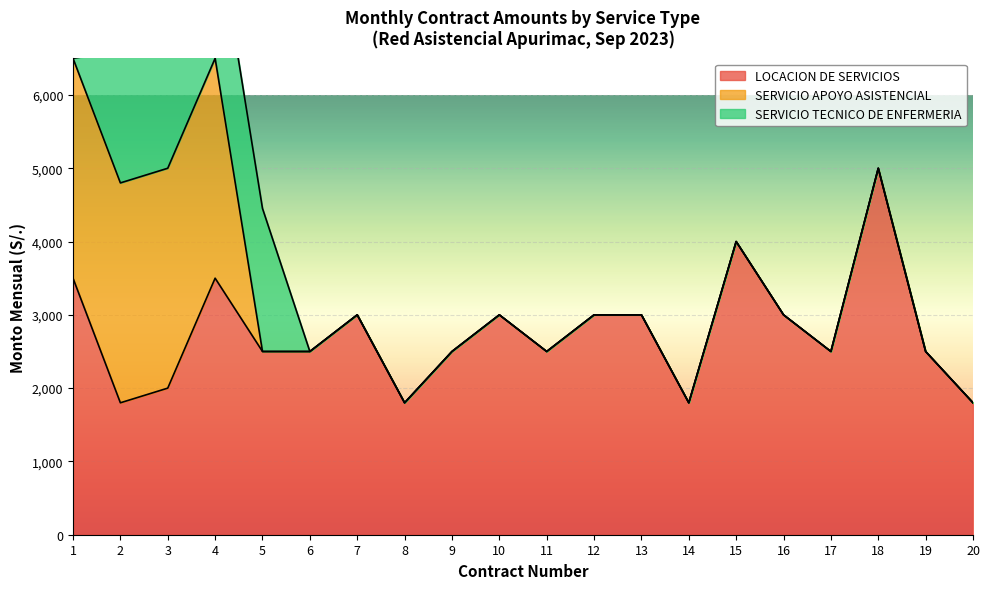

At which label is SERVICIO APOYO ASISTENCIAL closest to 1500?

1